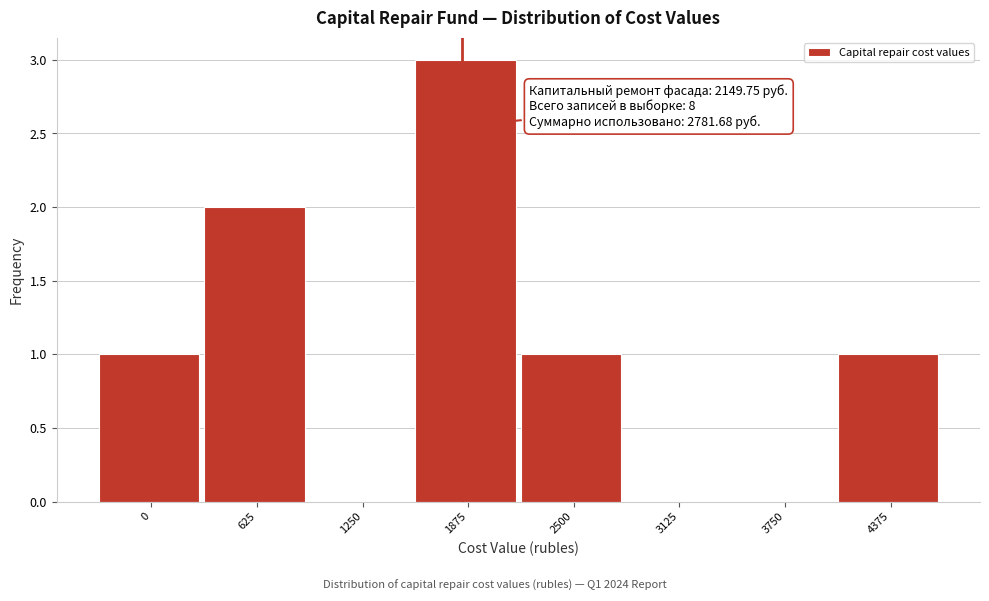

Reading left to right, list all the values displayed in this chart.

0=1	625=2	1250=0	1875=3	2500=1	3125=0	3750=0	4375=1